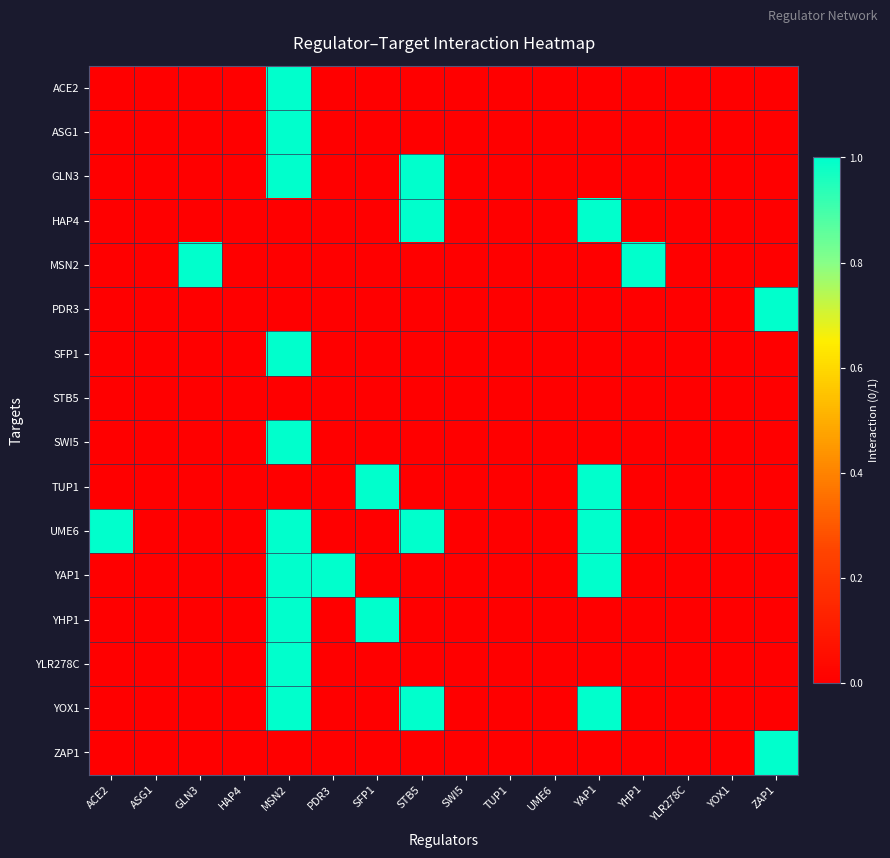

Reading left to right, list all the values displayed in this chart.

ACE2: ACE2=0	ASG1=0	GLN3=0	HAP4=0	MSN2=1	PDR3=0	SFP1=0	STB5=0	SWI5=0	TUP1=0	UME6=0	YAP1=0	YHP1=0	YLR278C=0	YOX1=0	ZAP1=0
ASG1: ACE2=0	ASG1=0	GLN3=0	HAP4=0	MSN2=1	PDR3=0	SFP1=0	STB5=0	SWI5=0	TUP1=0	UME6=0	YAP1=0	YHP1=0	YLR278C=0	YOX1=0	ZAP1=0
GLN3: ACE2=0	ASG1=0	GLN3=0	HAP4=0	MSN2=1	PDR3=0	SFP1=0	STB5=1	SWI5=0	TUP1=0	UME6=0	YAP1=0	YHP1=0	YLR278C=0	YOX1=0	ZAP1=0
HAP4: ACE2=0	ASG1=0	GLN3=0	HAP4=0	MSN2=0	PDR3=0	SFP1=0	STB5=1	SWI5=0	TUP1=0	UME6=0	YAP1=1	YHP1=0	YLR278C=0	YOX1=0	ZAP1=0
MSN2: ACE2=0	ASG1=0	GLN3=1	HAP4=0	MSN2=0	PDR3=0	SFP1=0	STB5=0	SWI5=0	TUP1=0	UME6=0	YAP1=0	YHP1=1	YLR278C=0	YOX1=0	ZAP1=0
PDR3: ACE2=0	ASG1=0	GLN3=0	HAP4=0	MSN2=0	PDR3=0	SFP1=0	STB5=0	SWI5=0	TUP1=0	UME6=0	YAP1=0	YHP1=0	YLR278C=0	YOX1=0	ZAP1=1
SFP1: ACE2=0	ASG1=0	GLN3=0	HAP4=0	MSN2=1	PDR3=0	SFP1=0	STB5=0	SWI5=0	TUP1=0	UME6=0	YAP1=0	YHP1=0	YLR278C=0	YOX1=0	ZAP1=0
STB5: ACE2=0	ASG1=0	GLN3=0	HAP4=0	MSN2=0	PDR3=0	SFP1=0	STB5=0	SWI5=0	TUP1=0	UME6=0	YAP1=0	YHP1=0	YLR278C=0	YOX1=0	ZAP1=0
SWI5: ACE2=0	ASG1=0	GLN3=0	HAP4=0	MSN2=1	PDR3=0	SFP1=0	STB5=0	SWI5=0	TUP1=0	UME6=0	YAP1=0	YHP1=0	YLR278C=0	YOX1=0	ZAP1=0
TUP1: ACE2=0	ASG1=0	GLN3=0	HAP4=0	MSN2=0	PDR3=0	SFP1=1	STB5=0	SWI5=0	TUP1=0	UME6=0	YAP1=1	YHP1=0	YLR278C=0	YOX1=0	ZAP1=0
UME6: ACE2=1	ASG1=0	GLN3=0	HAP4=0	MSN2=1	PDR3=0	SFP1=0	STB5=1	SWI5=0	TUP1=0	UME6=0	YAP1=1	YHP1=0	YLR278C=0	YOX1=0	ZAP1=0
YAP1: ACE2=0	ASG1=0	GLN3=0	HAP4=0	MSN2=1	PDR3=1	SFP1=0	STB5=0	SWI5=0	TUP1=0	UME6=0	YAP1=1	YHP1=0	YLR278C=0	YOX1=0	ZAP1=0
YHP1: ACE2=0	ASG1=0	GLN3=0	HAP4=0	MSN2=1	PDR3=0	SFP1=1	STB5=0	SWI5=0	TUP1=0	UME6=0	YAP1=0	YHP1=0	YLR278C=0	YOX1=0	ZAP1=0
YLR278C: ACE2=0	ASG1=0	GLN3=0	HAP4=0	MSN2=1	PDR3=0	SFP1=0	STB5=0	SWI5=0	TUP1=0	UME6=0	YAP1=0	YHP1=0	YLR278C=0	YOX1=0	ZAP1=0
YOX1: ACE2=0	ASG1=0	GLN3=0	HAP4=0	MSN2=1	PDR3=0	SFP1=0	STB5=1	SWI5=0	TUP1=0	UME6=0	YAP1=1	YHP1=0	YLR278C=0	YOX1=0	ZAP1=0
ZAP1: ACE2=0	ASG1=0	GLN3=0	HAP4=0	MSN2=0	PDR3=0	SFP1=0	STB5=0	SWI5=0	TUP1=0	UME6=0	YAP1=0	YHP1=0	YLR278C=0	YOX1=0	ZAP1=1